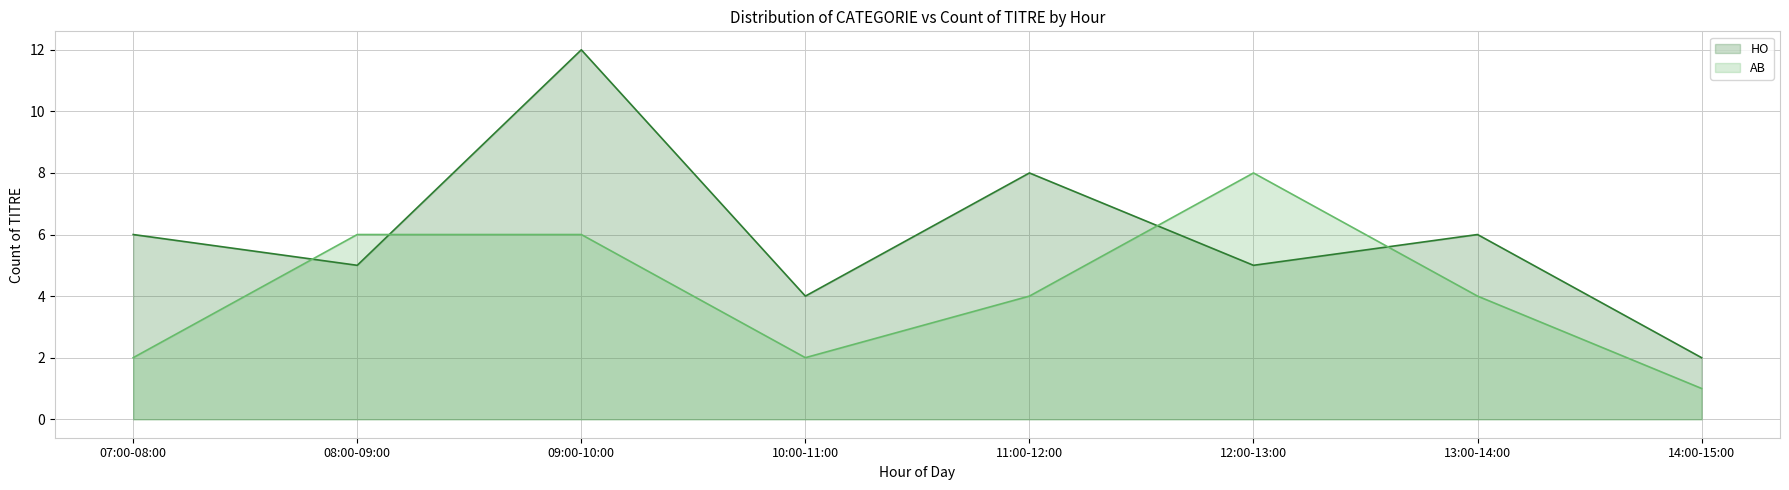

Is it true that HO equals 3 at 11:00-12:00?

False